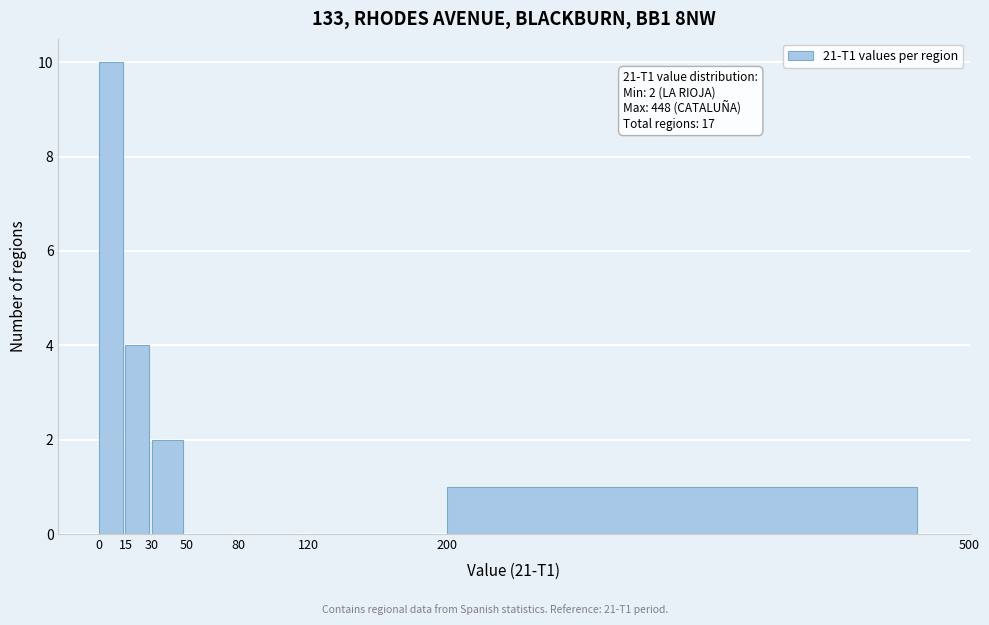

Over which range of the x-axis is the bar tallest?

0 to 15